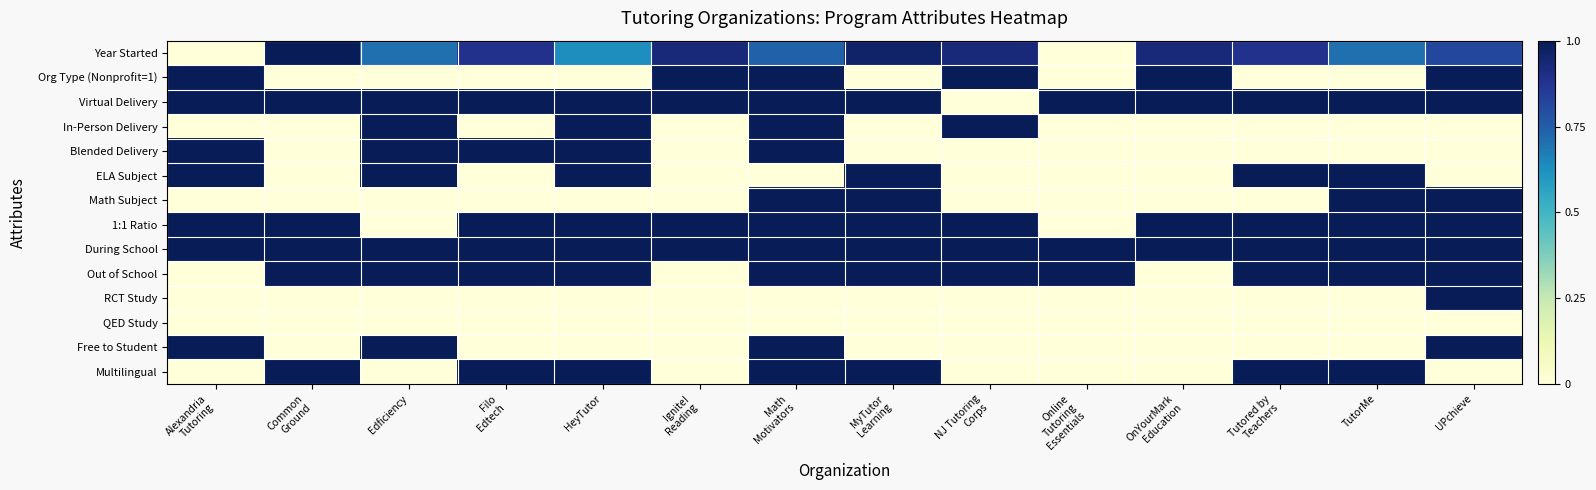

Which series has the largest range (max minus min)?

Year Started